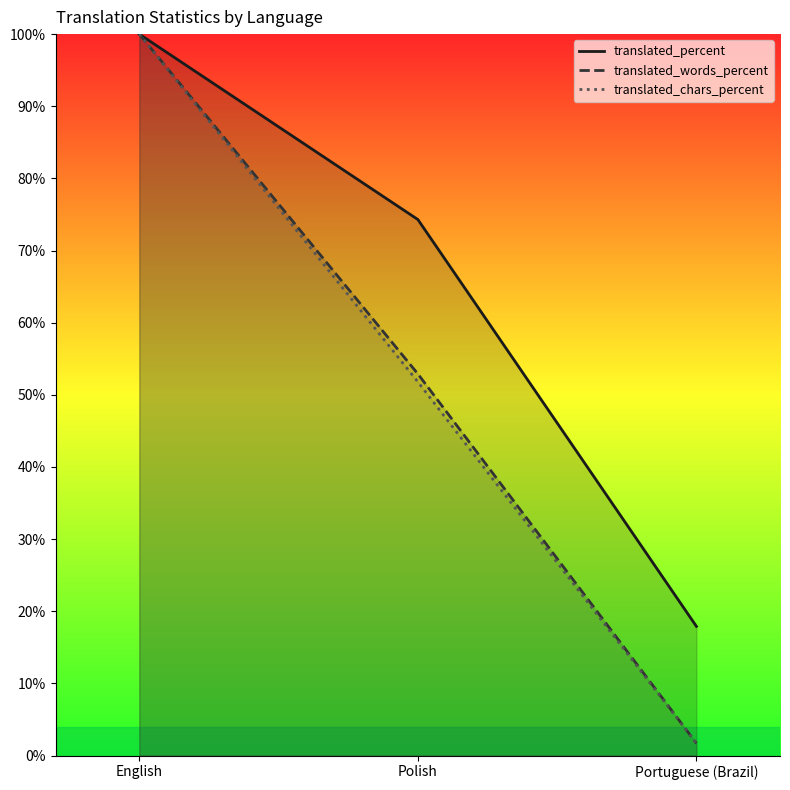

Between English and Portuguese (Brazil), which series saw the biggest shift?

translated_words_percent